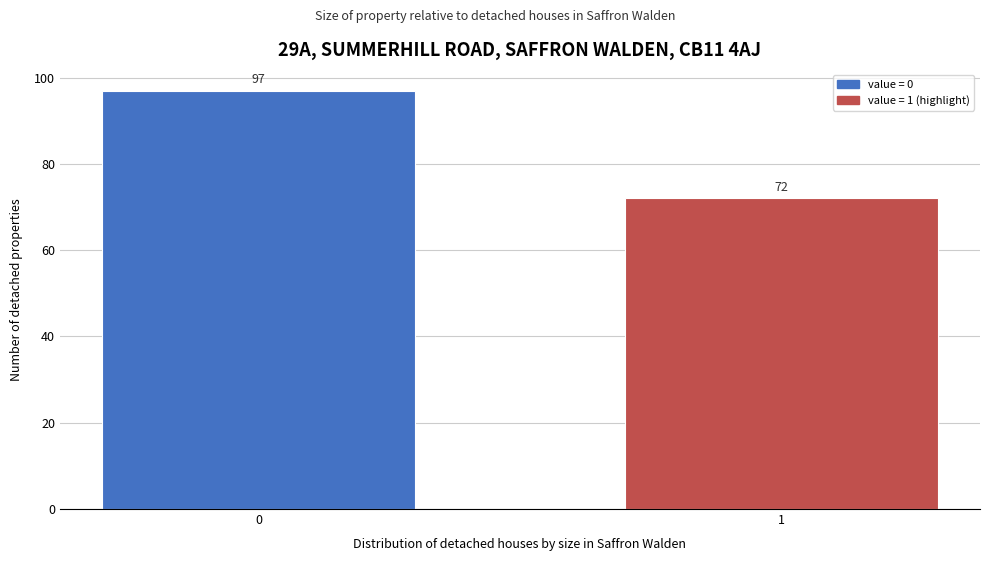

Reading left to right, what are all the values shown in this chart?

0=97	1=72